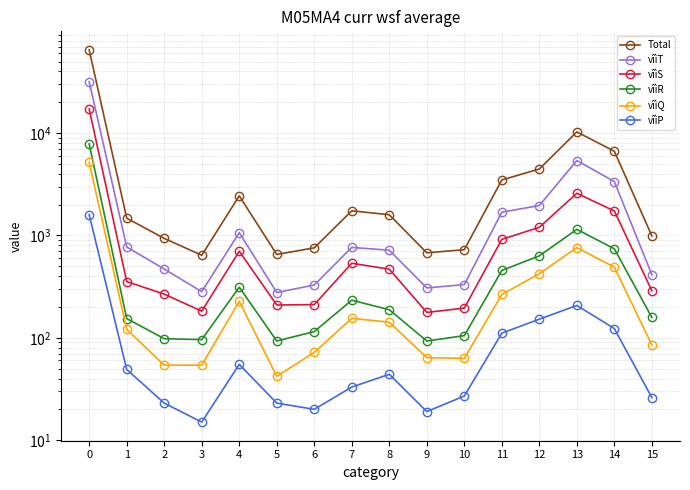

Rank the series by their maximum value, from lowest to highest.

vîìP, vîìQ, vîìR, vîìS, vîìT, Total